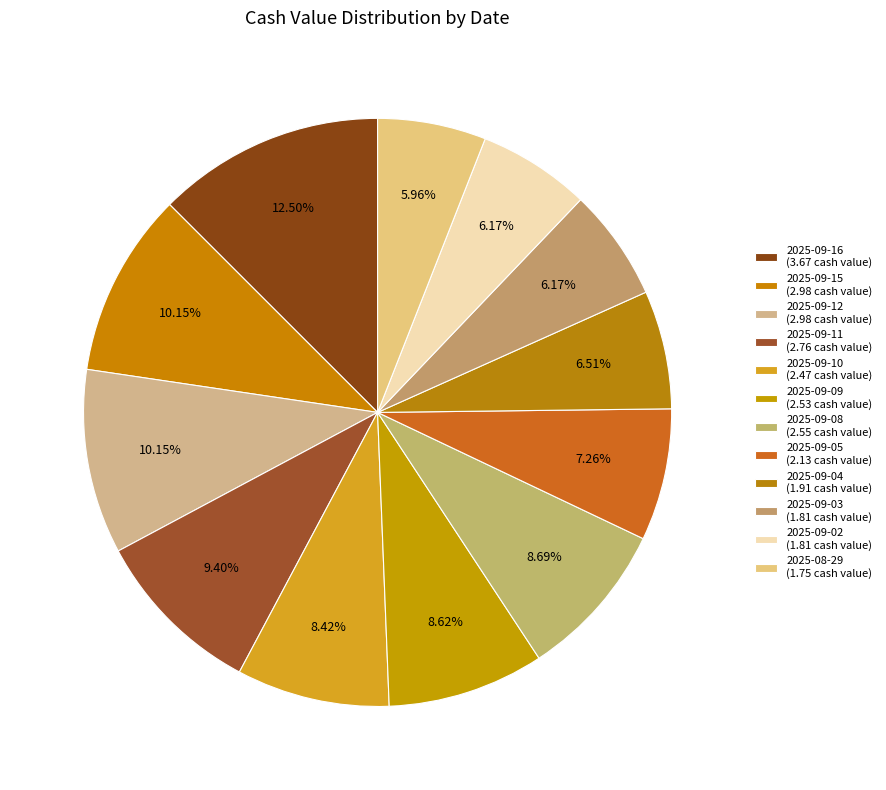

To the nearest percent, what is the combined percentage of 2025-09-12 and 2025-08-29?

16%